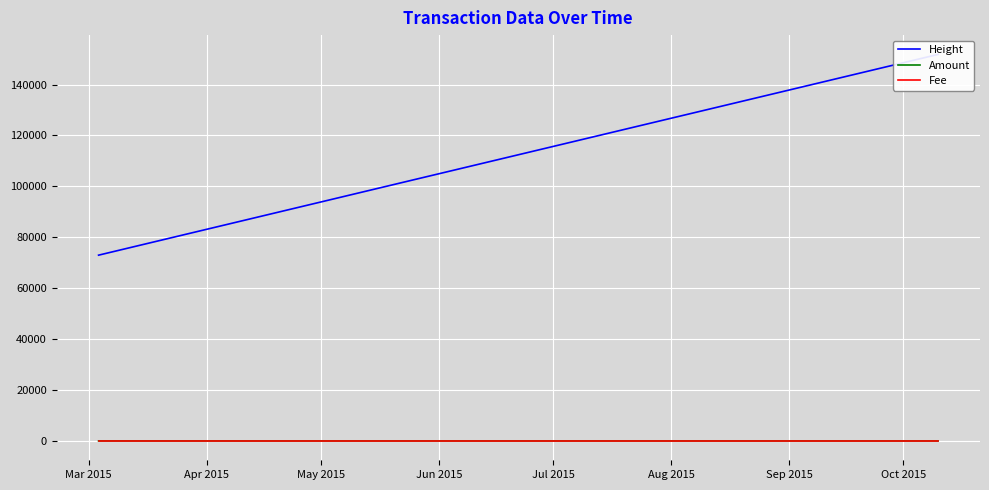

Which category has the lowest value across all series?

Apr 2015